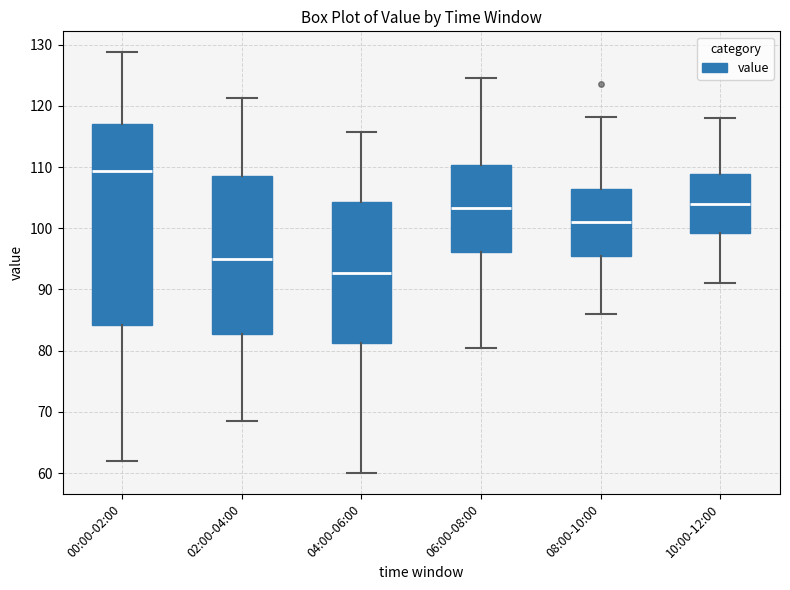

Reading left to right, read every box against the y-axis: the position of its median line, the range the box covers, and the ends of its whiskers. The values are not printed on the chart, so give them approximately, as read against the axis.

00:00-02:00: median 109, box 84 to 117, whiskers 62 to 129
02:00-04:00: median 95, box 83 to 109, whiskers 69 to 121
04:00-06:00: median 93, box 81 to 104, whiskers 60 to 116
06:00-08:00: median 103, box 96 to 110, whiskers 81 to 125
08:00-10:00: median 101, box 95 to 106, whiskers 86 to 118
10:00-12:00: median 104, box 99 to 109, whiskers 91 to 118